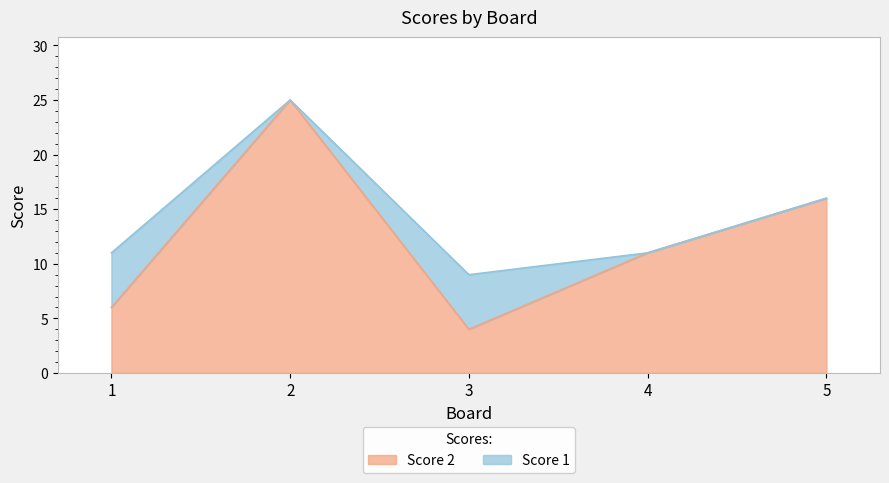

Reading right to left, transcribe all the data shown in this chart.

16	11	4	25	6